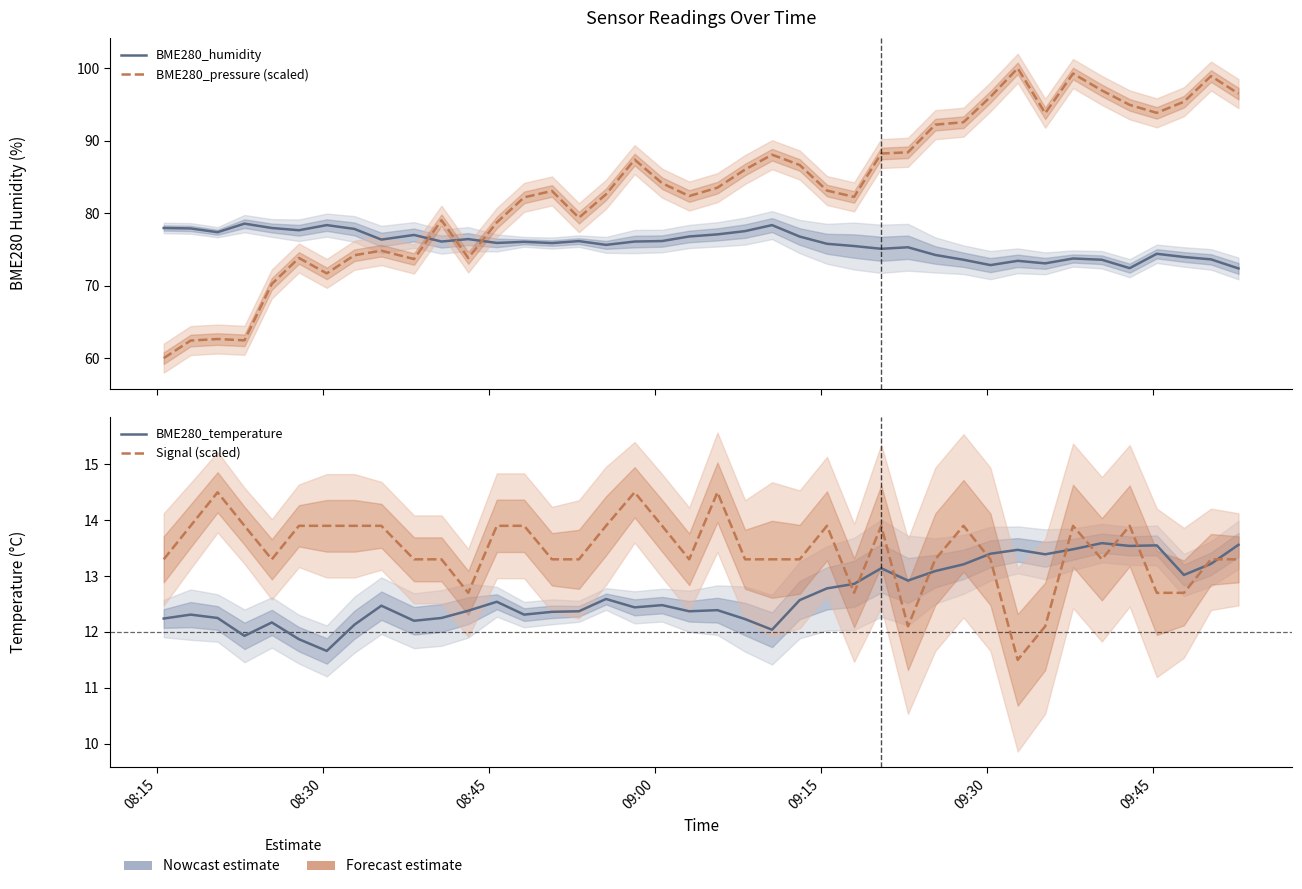

What position from the left is 09:15?

5